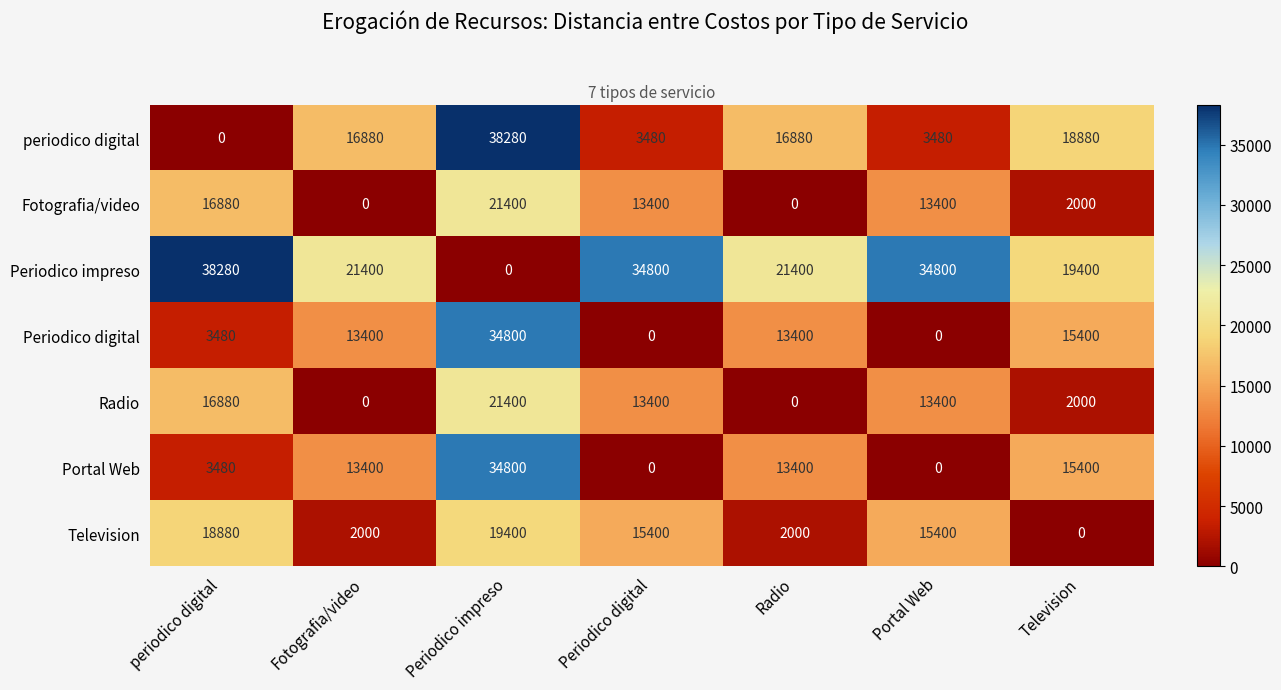

Which series has the largest total across all categories?

Periodico impreso